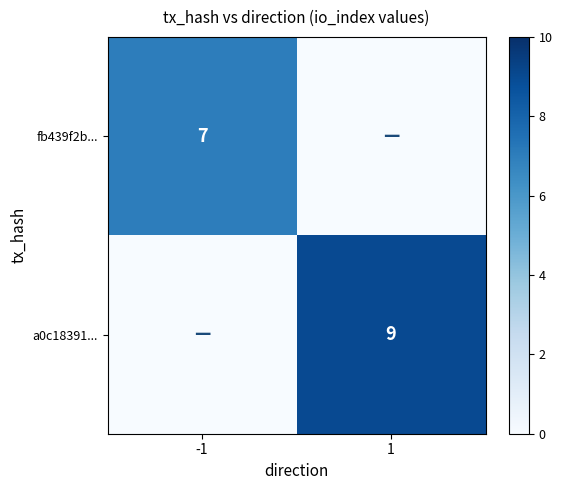

The value of fb439f2b... at -1 is 7. True or false?

True